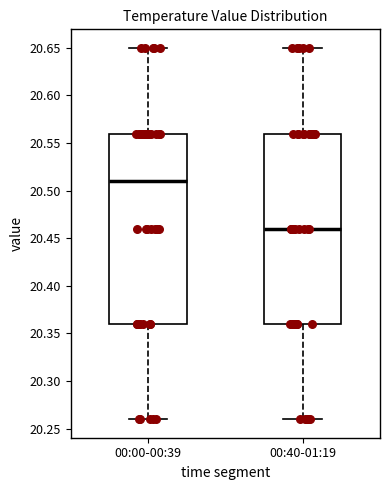

Reading left to right, read every box against the y-axis: the position of its median line, the range the box covers, and the ends of its whiskers. The values are not printed on the chart, so give them approximately, as read against the axis.

00:00-00:39: median 20.51, box 20.36 to 20.56, whiskers 20.26 to 20.65
00:40-01:19: median 20.46, box 20.36 to 20.56, whiskers 20.26 to 20.65